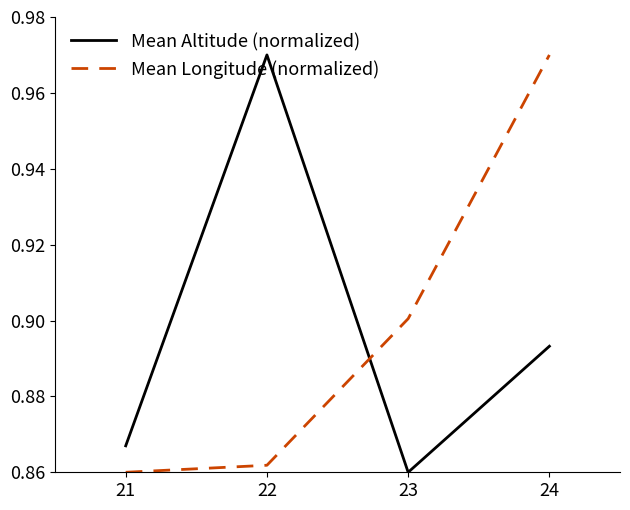

Between 21 and 22, which series saw the biggest shift?

Mean Altitude (normalized)